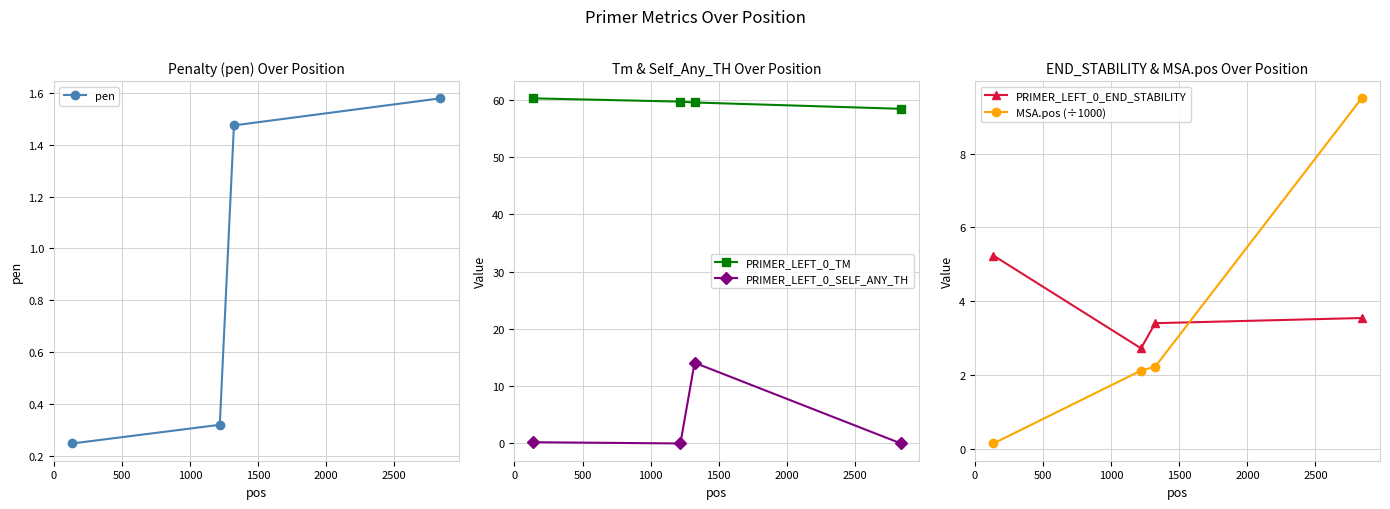

What is the greatest value displayed?

60.2